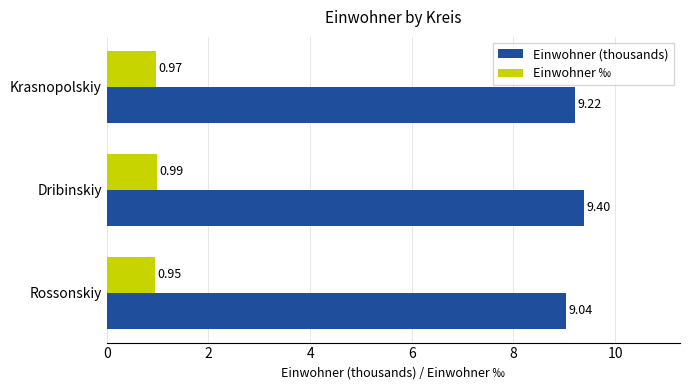

At how many categories does at least one series exceed 5?

3